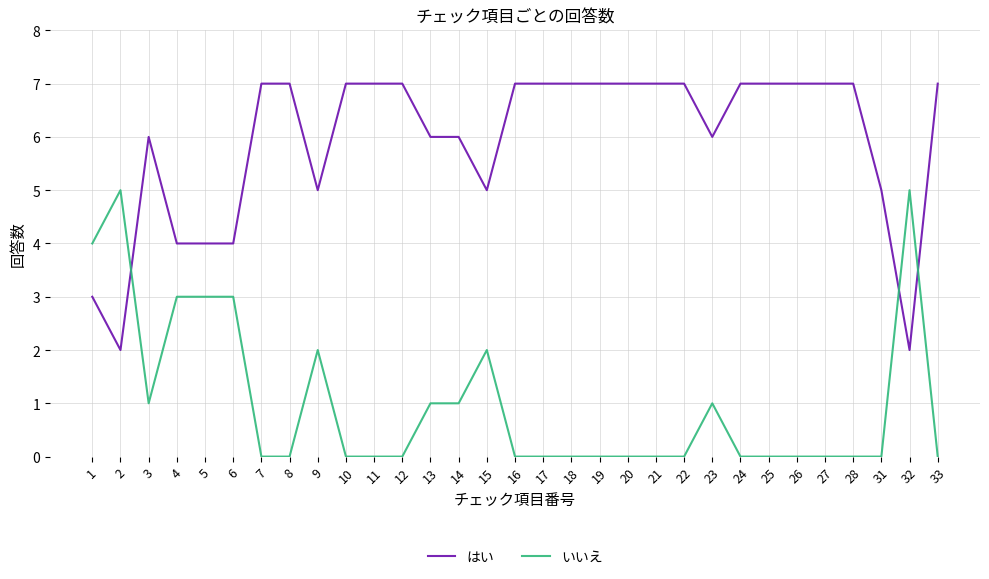

What is the difference between the highest and lowest values at 8?

7